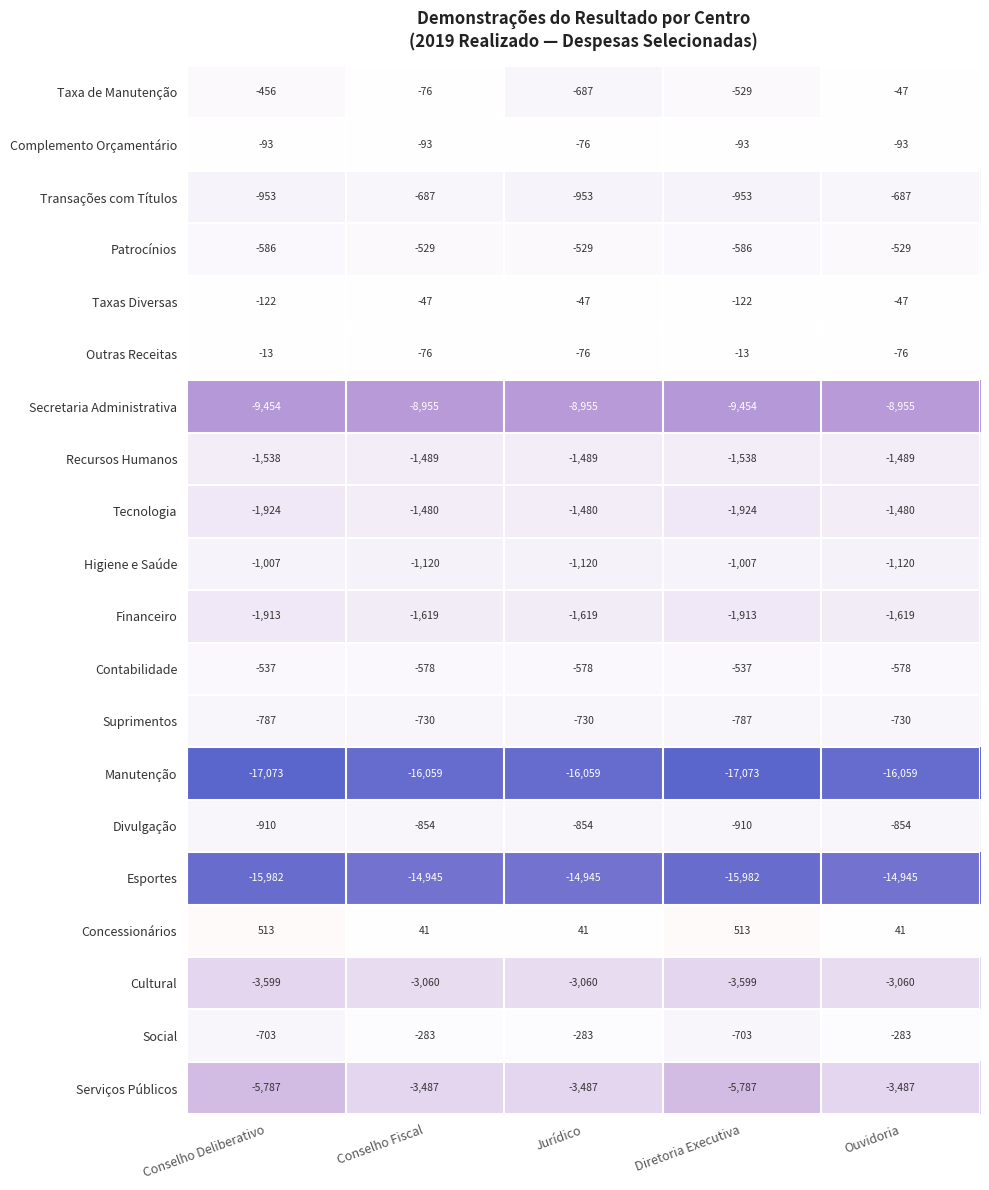

Which series has the largest total across all categories?

Concessionários